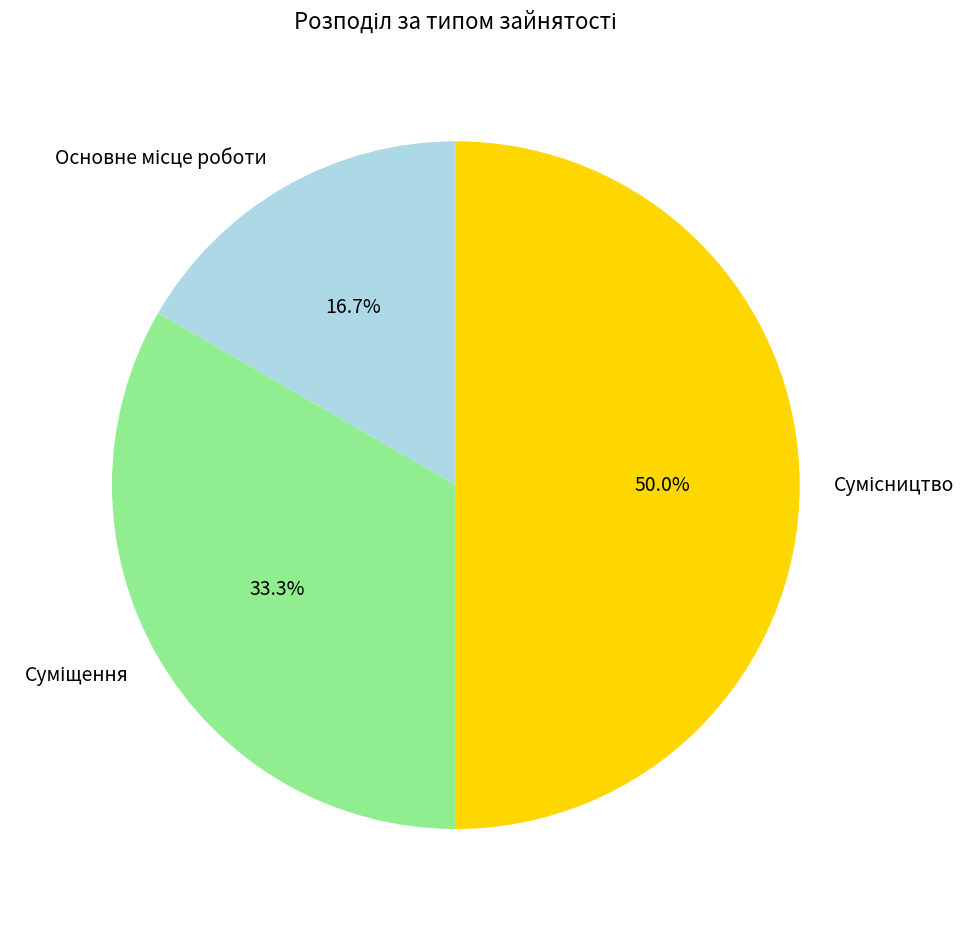

How many segments does this pie chart have?

3